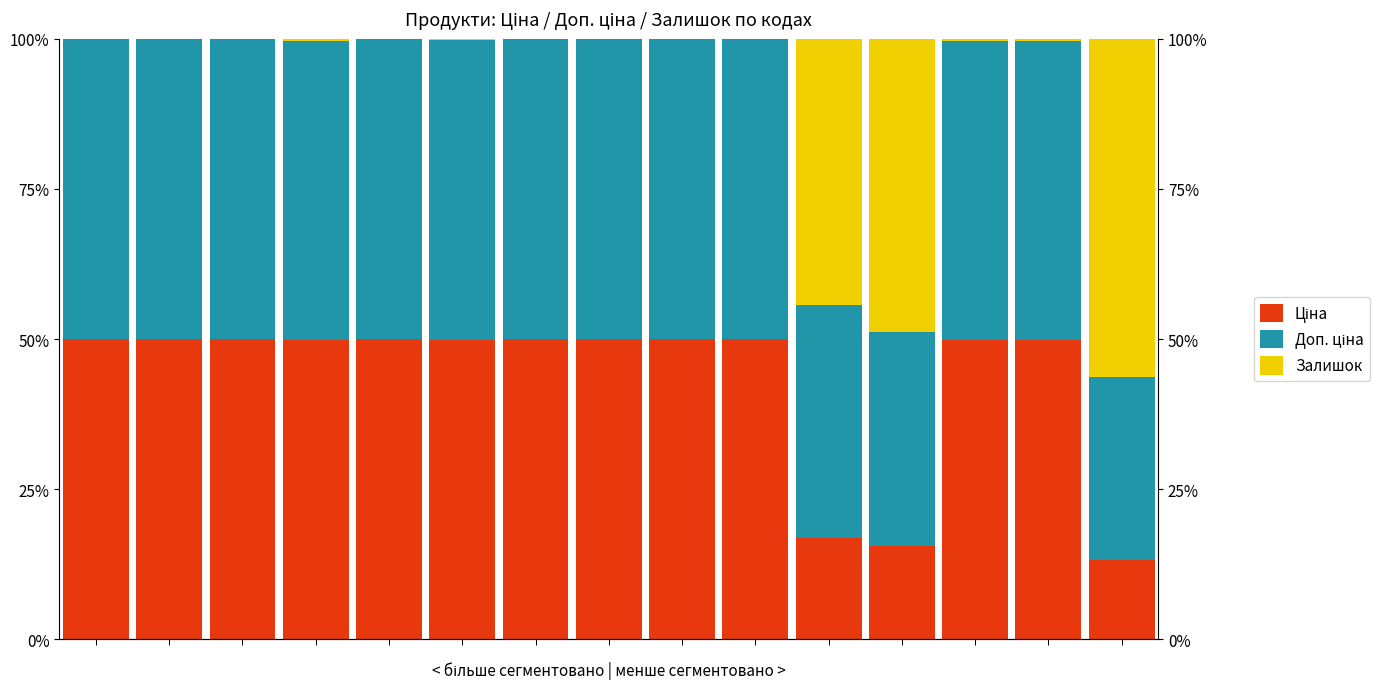

The Ціна series shows 50.0 at 8. True or false?

True